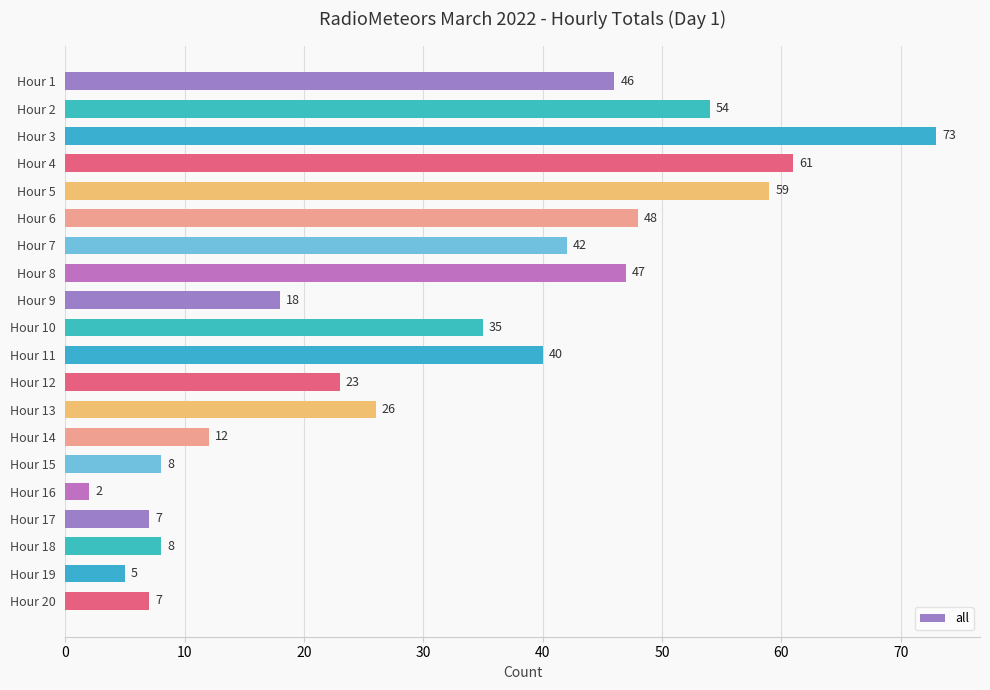

What is the greatest value displayed?

73